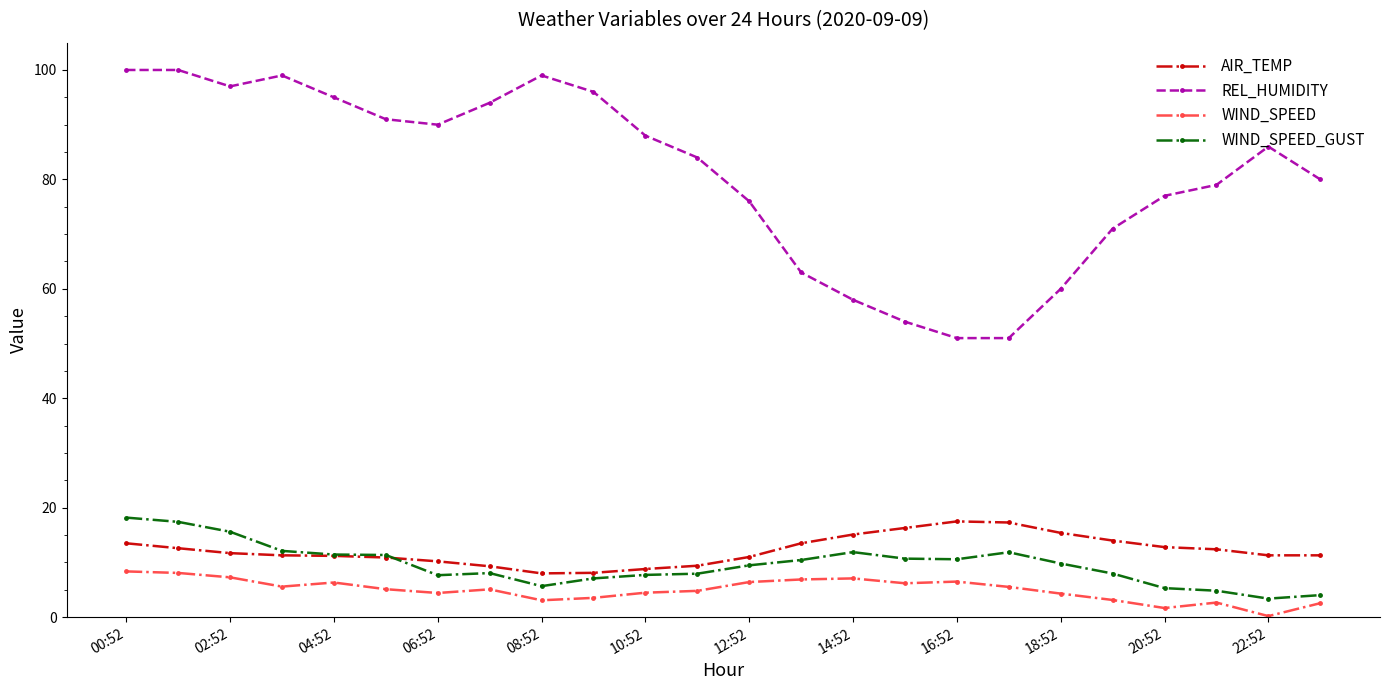

Which series has the widest spread of values?

REL_HUMIDITY